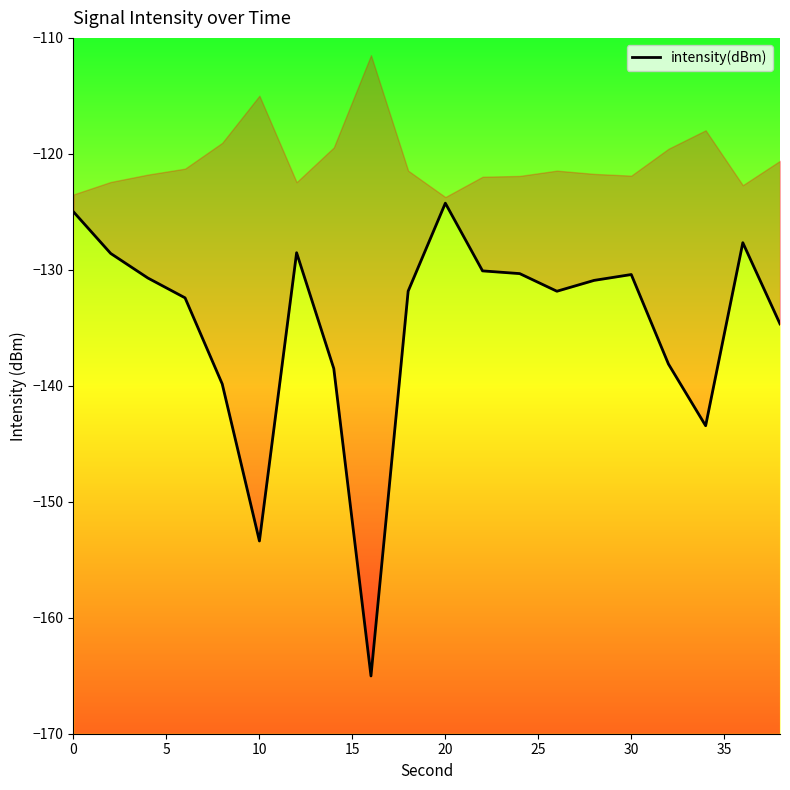

How many series are shown in this chart?

1